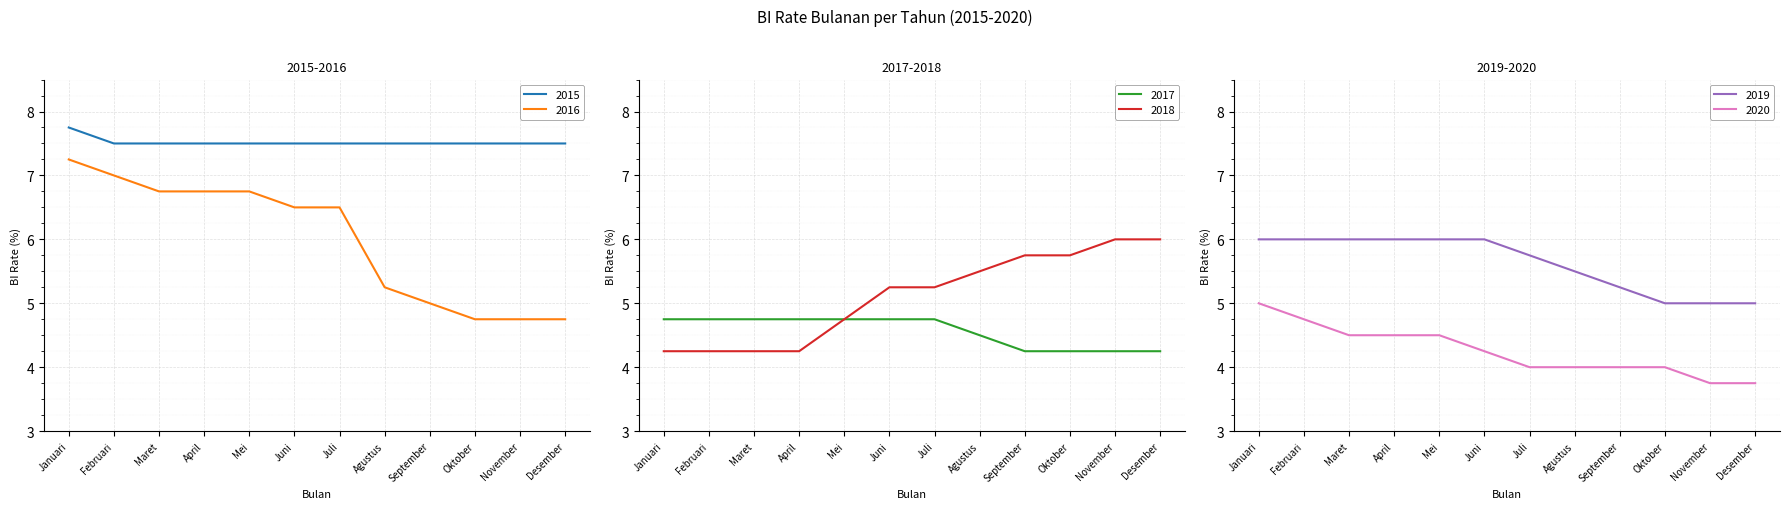

Reading right to left, list all the values displayed in this chart.

2015: 7.5	7.5	7.5	7.5	7.5	7.5	7.5	7.5	7.5	7.5	7.5	7.8
2016: 4.8	4.8	4.8	5.0	5.2	6.5	6.5	6.8	6.8	6.8	7.0	7.2
2017: 4.2	4.2	4.2	4.2	4.5	4.8	4.8	4.8	4.8	4.8	4.8	4.8
2018: 6.0	6.0	5.8	5.8	5.5	5.2	5.2	4.8	4.2	4.2	4.2	4.2
2019: 5.0	5.0	5.0	5.2	5.5	5.8	6.0	6.0	6.0	6.0	6.0	6.0
2020: 3.8	3.8	4.0	4.0	4.0	4.0	4.2	4.5	4.5	4.5	4.8	5.0